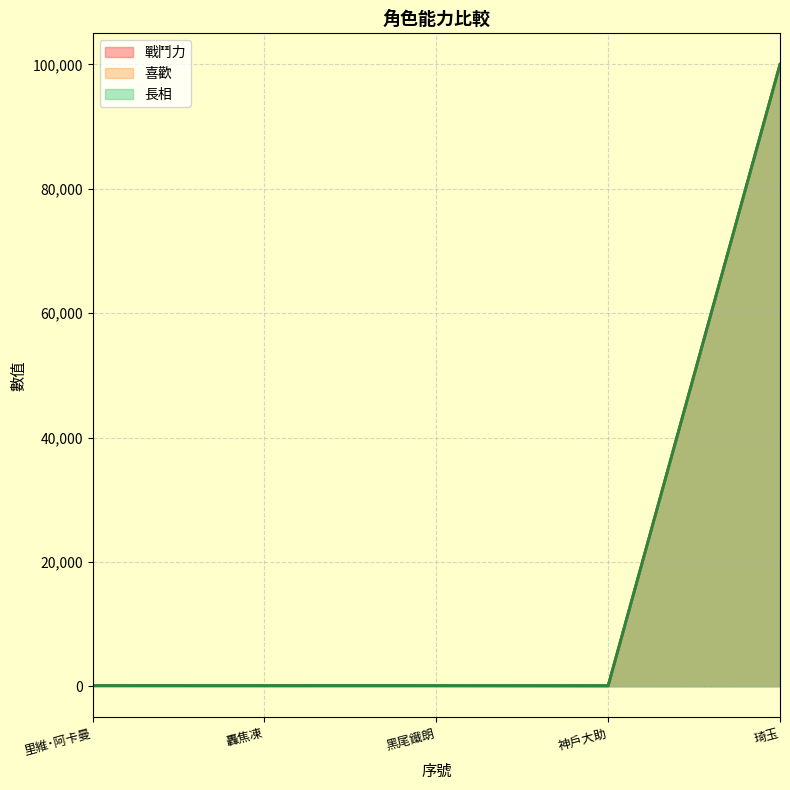

The 喜歡 series shows 94 at 轟焦凍. True or false?

True